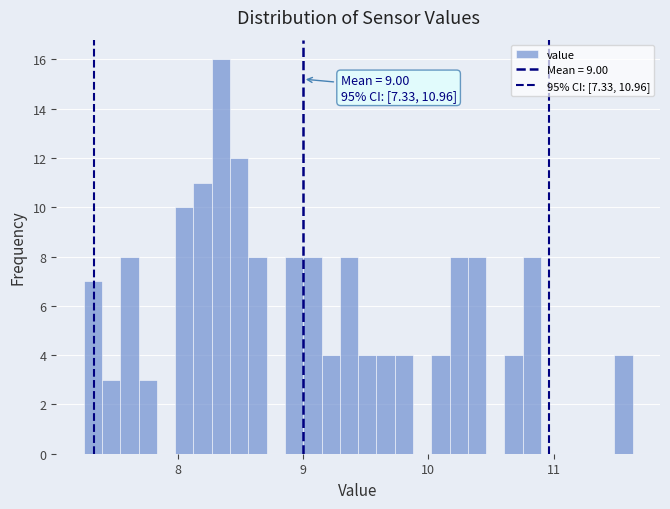

Around what value on the x-axis is the tallest bar? Give the approximate position of its centre, as read against the axis.

8.3